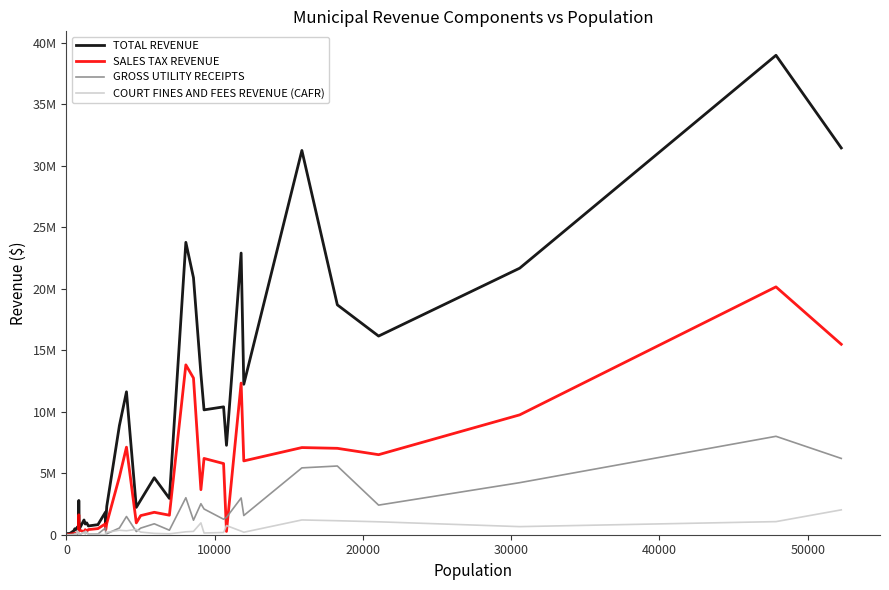

What are all the series names shown in the legend?

TOTAL REVENUE, SALES TAX REVENUE, GROSS UTILITY RECEIPTS, COURT FINES AND FEES REVENUE (CAFR)